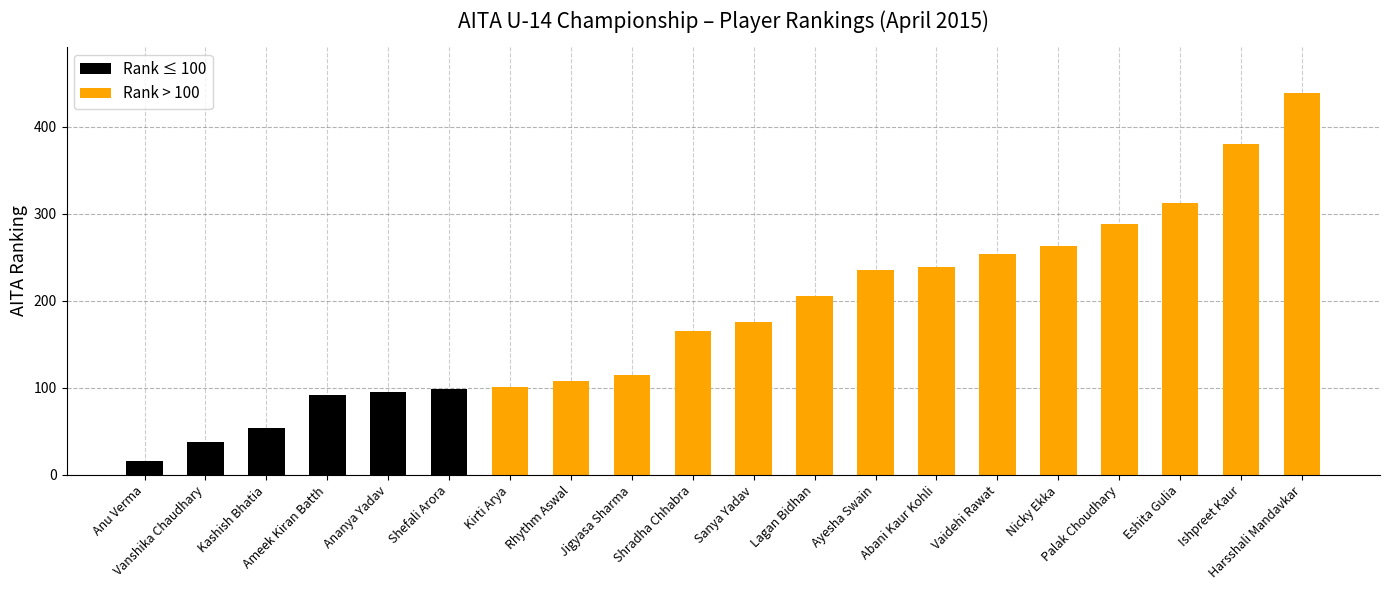

Does the chart contain stacked bars?

No